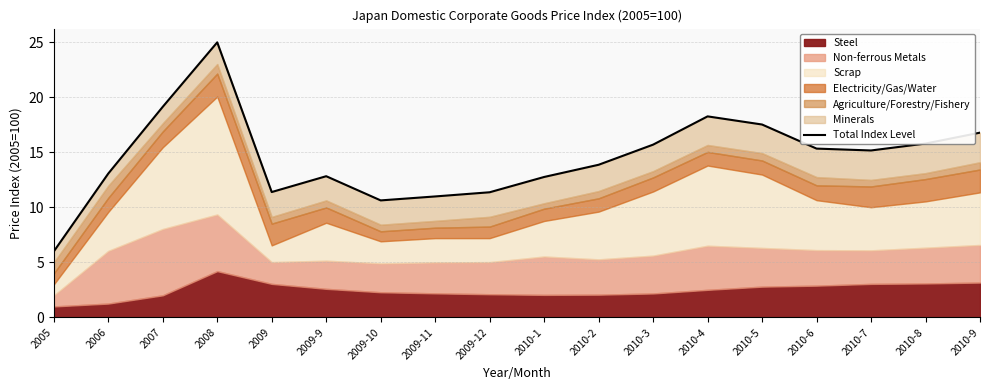

List the labels in order of value, smallest first.

2005, 2009-10, 2009-11, 2009-12, 2009, 2010-1, 2009-9, 2006, 2010-2, 2010-7, 2010-6, 2010-3, 2010-8, 2010-9, 2010-5, 2010-4, 2007, 2008